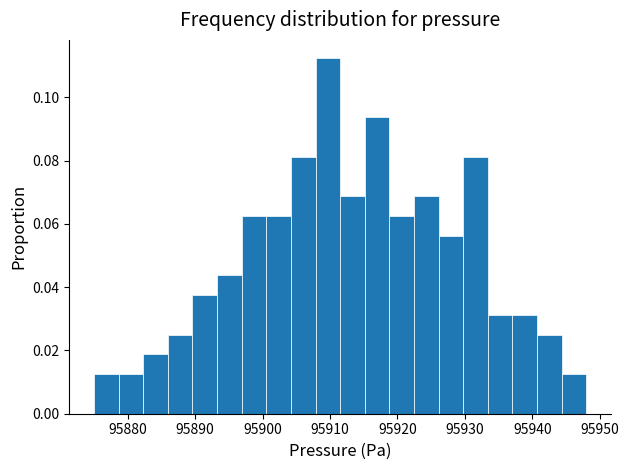

Around what value on the x-axis is the tallest bar? Give the approximate position of its centre, as read against the axis.

95910